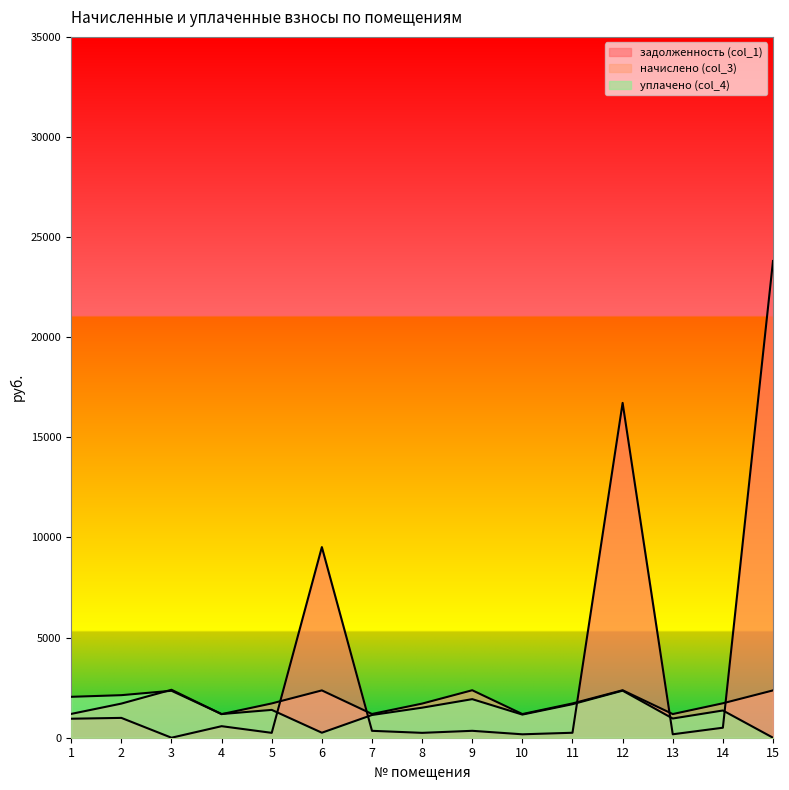

How many values in the задолженность (col_1) series exceed 344?

9